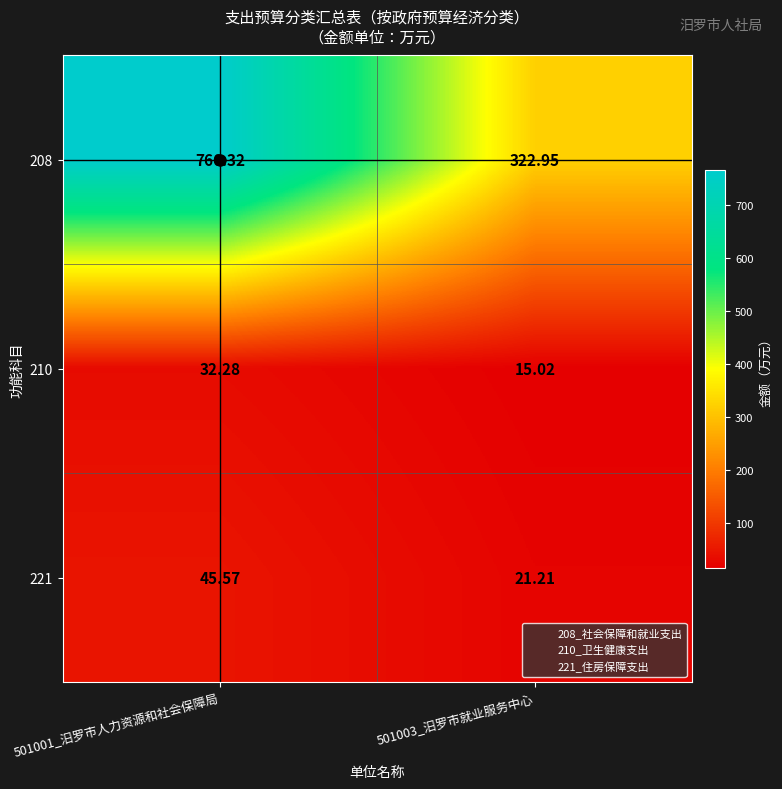

Between 501001_汨罗市人力资源和社会保障局 and 501003_汨罗市就业服务中心, which series saw the biggest shift?

208